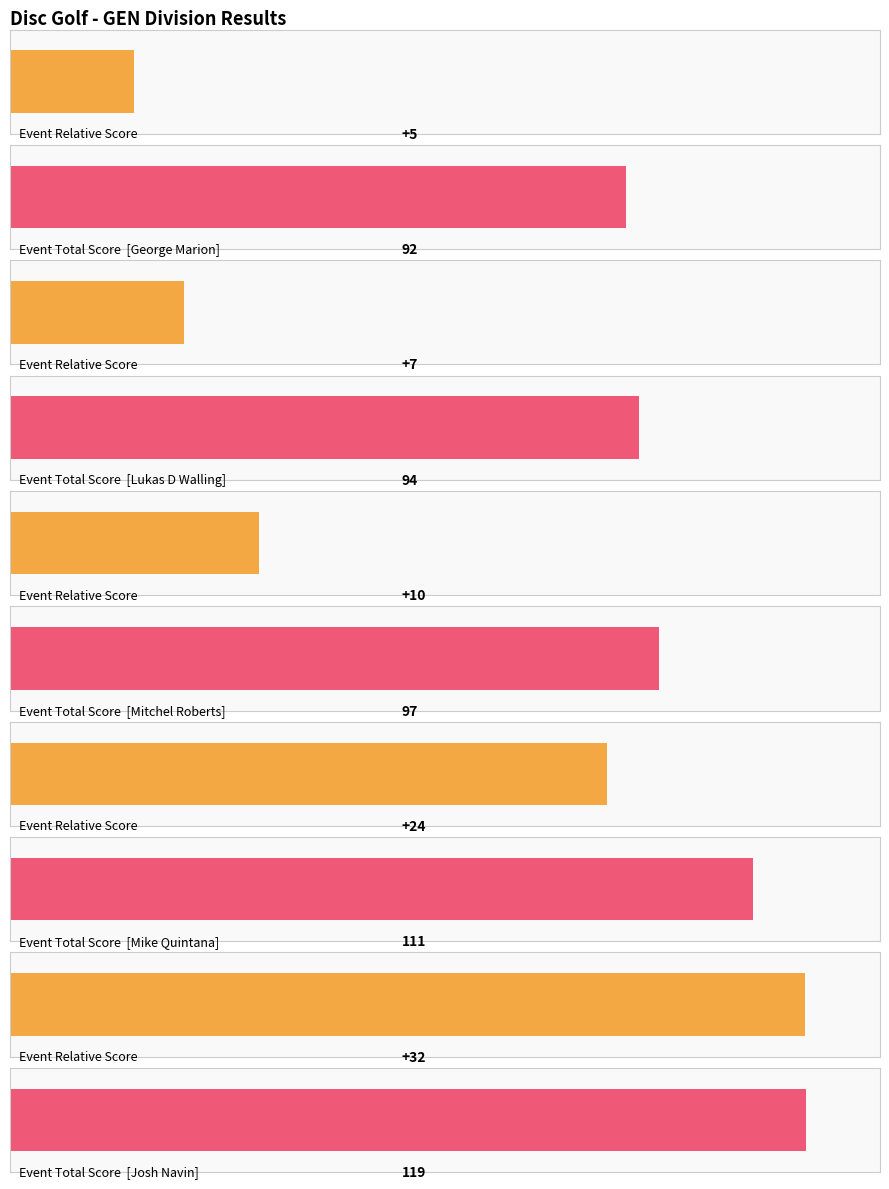

At how many categories does at least one series exceed 108?

2